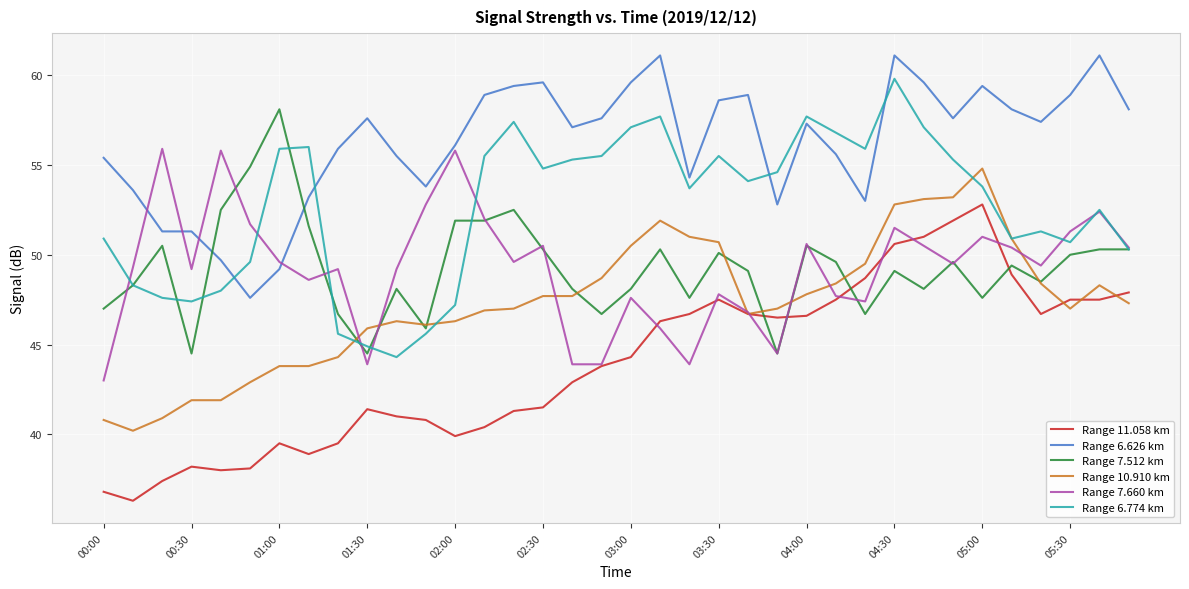

Which series has the largest total across all categories?

Range 6.626 km